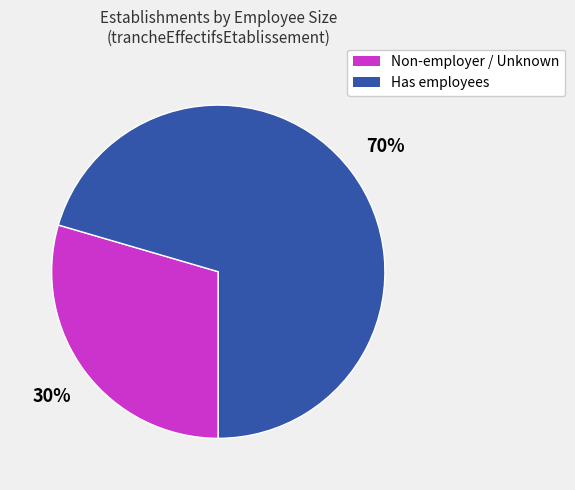

To the nearest percent, what percentage of the pie is Non-employer / Unknown?

30%